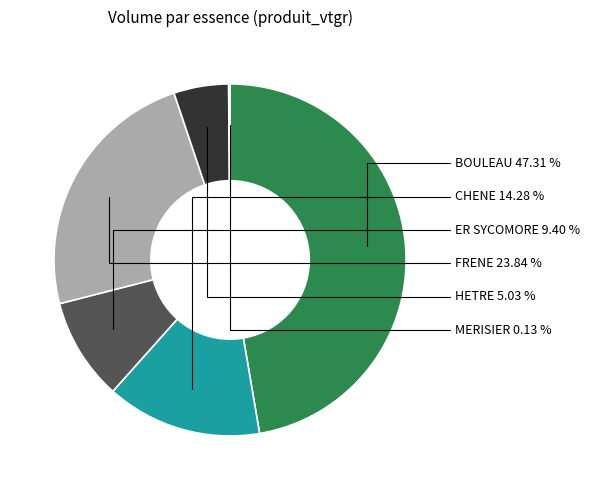

What percentage is NOT represented by CHENE?

85.7%